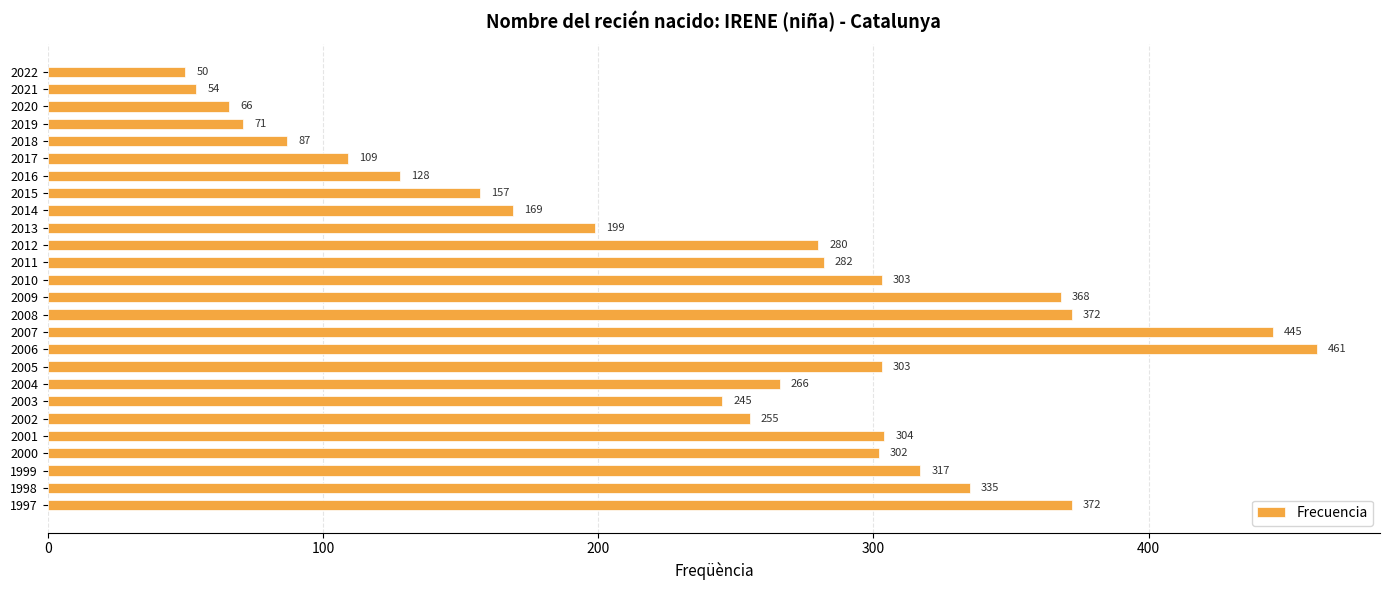

Reading top to bottom, extract all data points from this chart.

2022=50	2021=54	2020=66	2019=71	2018=87	2017=109	2016=128	2015=157	2014=169	2013=199	2012=280	2011=282	2010=303	2009=368	2008=372	2007=445	2006=461	2005=303	2004=266	2003=245	2002=255	2001=304	2000=302	1999=317	1998=335	1997=372